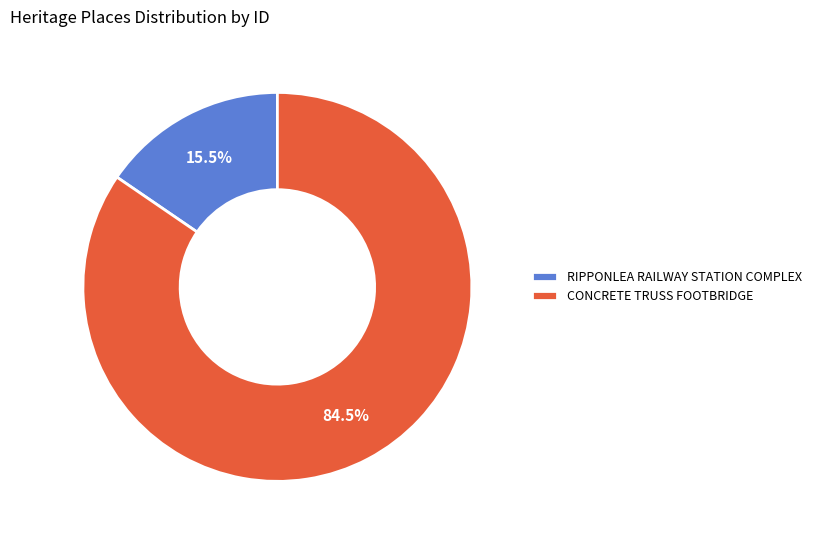

Rank the categories by value from lowest to highest.

RIPPONLEA RAILWAY STATION COMPLEX, CONCRETE TRUSS FOOTBRIDGE